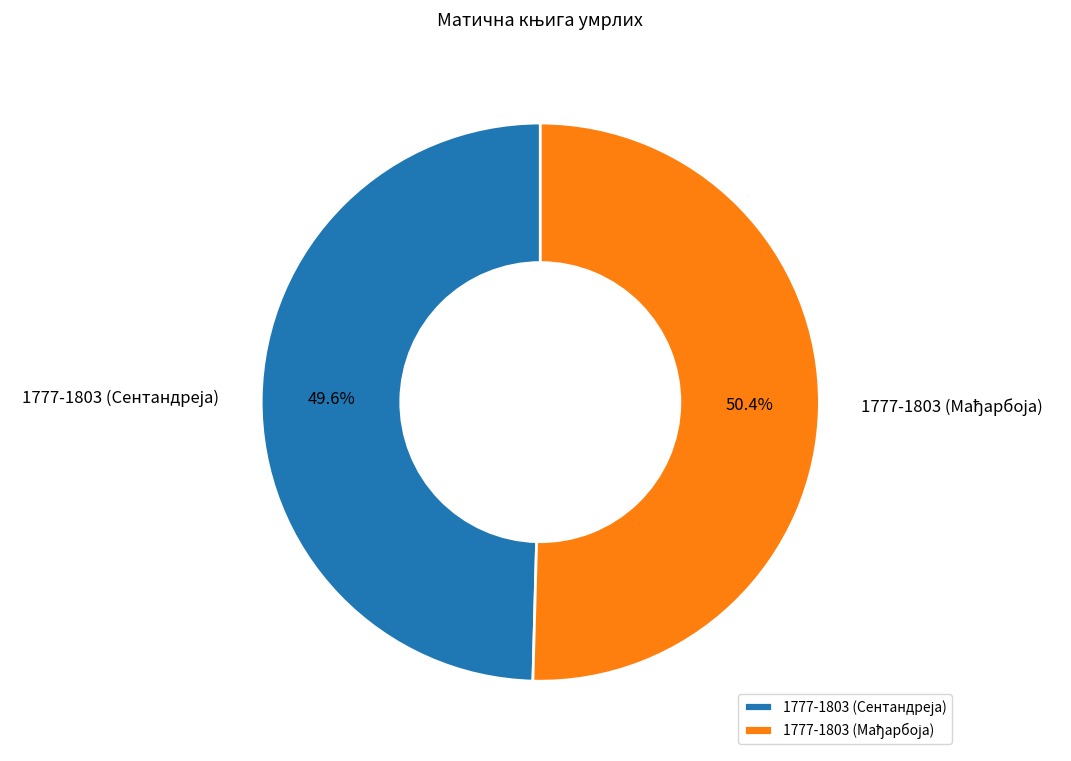

Is there any slice that represents more than half of the pie?

Yes